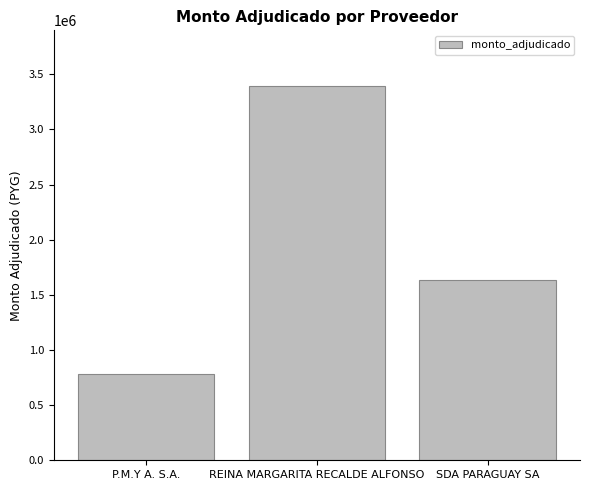

Reading left to right, what are all the values shown in this chart?

780000	3390000	1633900